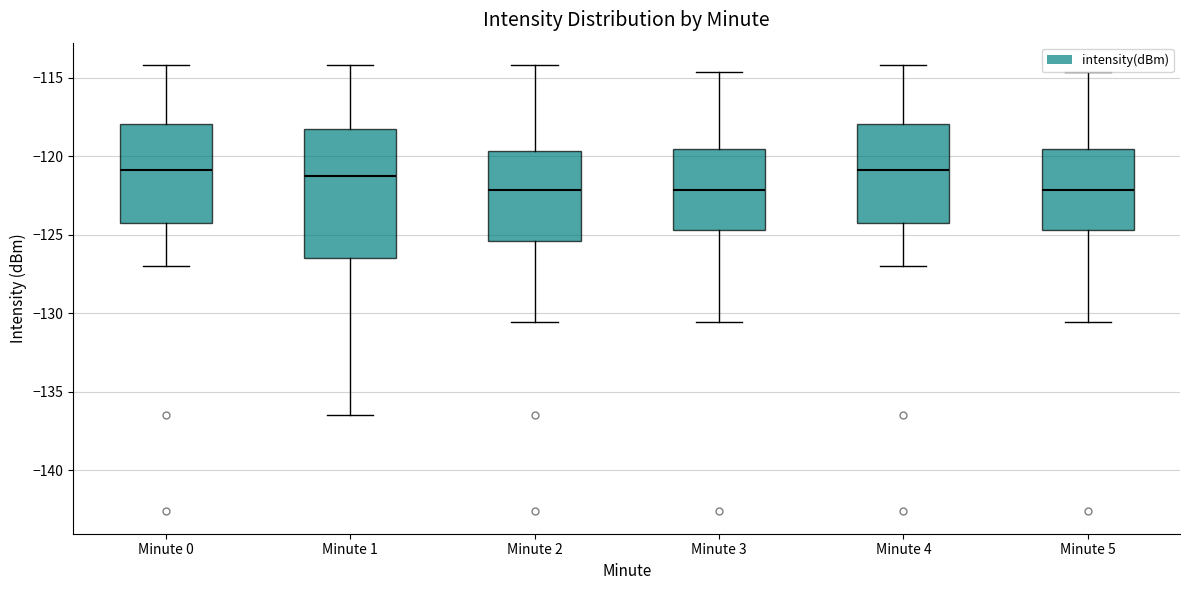

Reading left to right, transcribe this box plot: for each box, give where its median line is, the range the box spans, and where its two whiskers end, as read against the y-axis. The values are not printed on the chart, so give them approximately, as read against the axis.

Minute 0: median -121.0, box -124.5 to -118.0, whiskers -127.0 to -114.0
Minute 1: median -121.5, box -126.5 to -118.5, whiskers -136.5 to -114.0
Minute 2: median -122.0, box -125.5 to -119.5, whiskers -130.5 to -114.0
Minute 3: median -122.0, box -124.5 to -119.5, whiskers -130.5 to -114.5
Minute 4: median -121.0, box -124.5 to -118.0, whiskers -127.0 to -114.0
Minute 5: median -122.0, box -124.5 to -119.5, whiskers -130.5 to -114.5